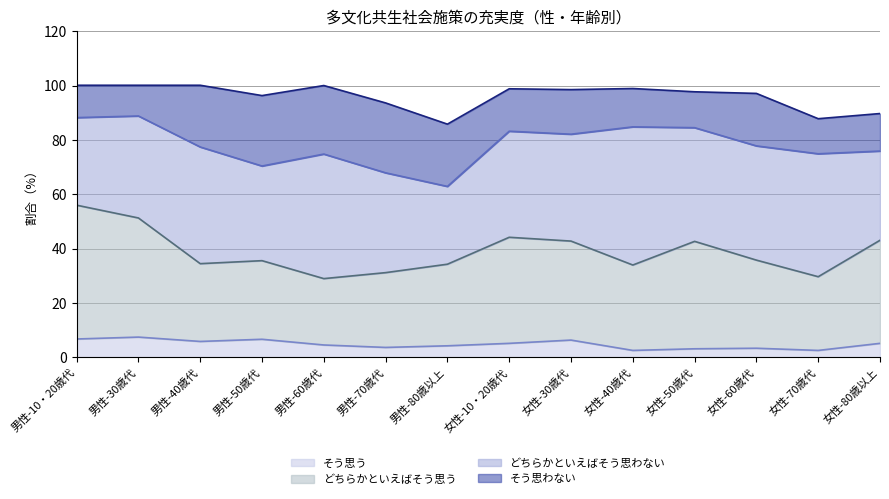

Does the chart have visible grid lines?

Yes